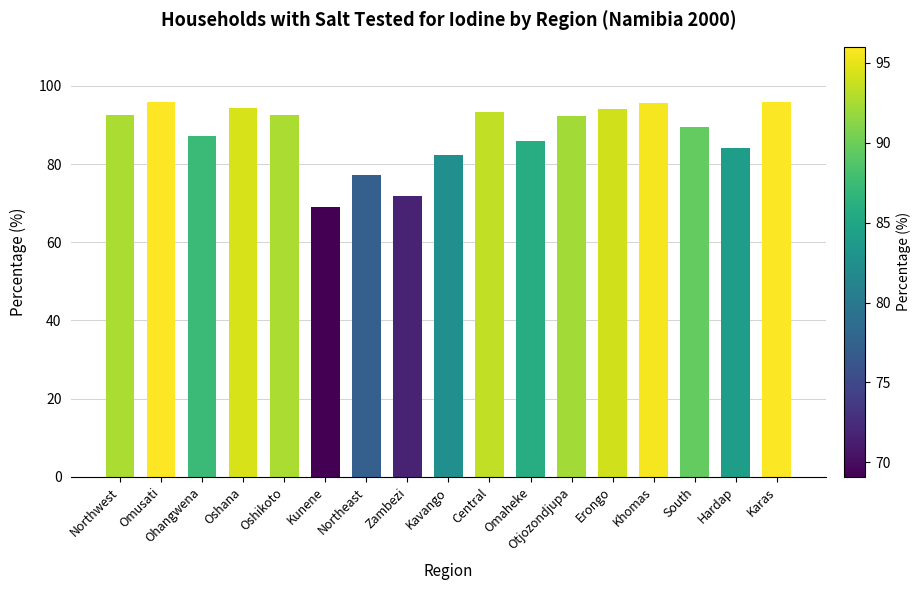

How many bars are there in total?

17